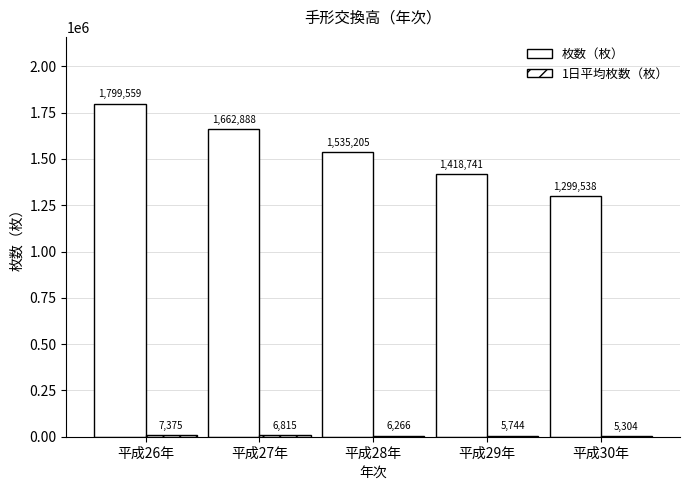

How many groups of bars are there?

5